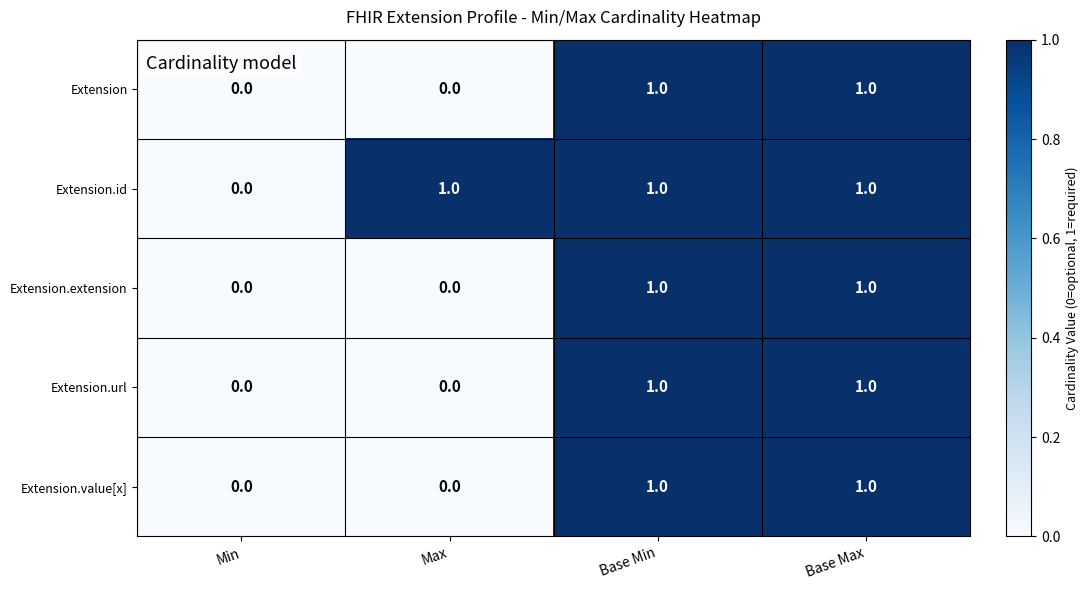

The value of Extension.url at Base Max is 1. True or false?

True